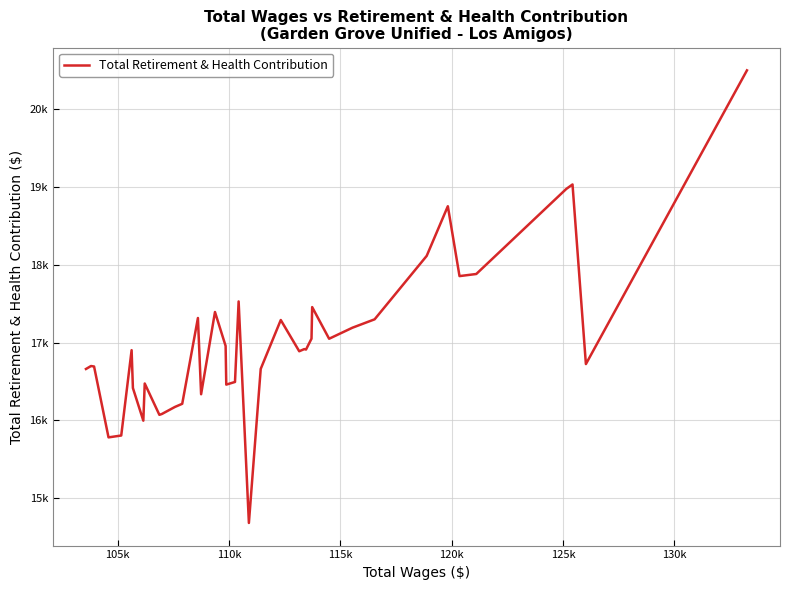

Does the chart have visible grid lines?

Yes